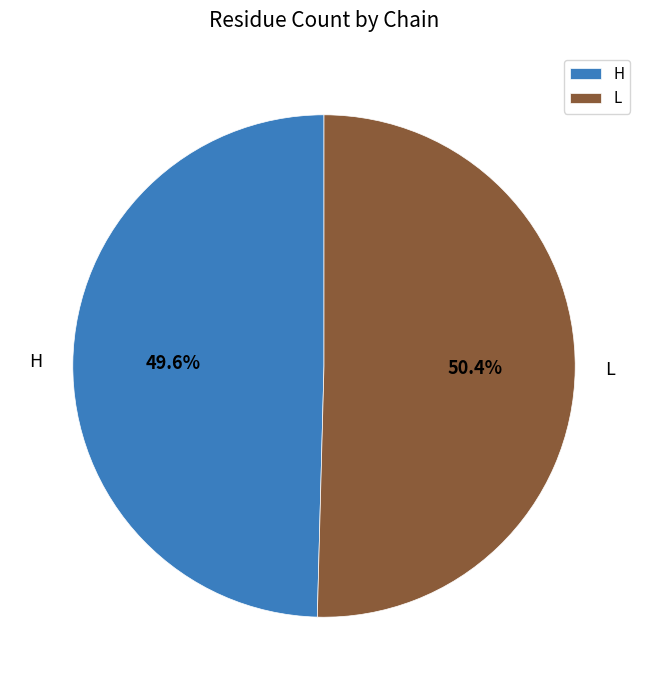

Does L account for over 50% of the chart?

Yes